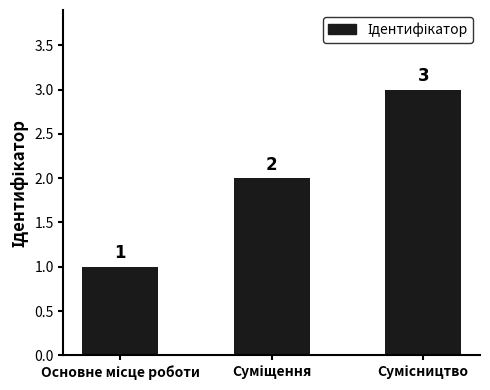

What is the maximum value shown in the chart?

3